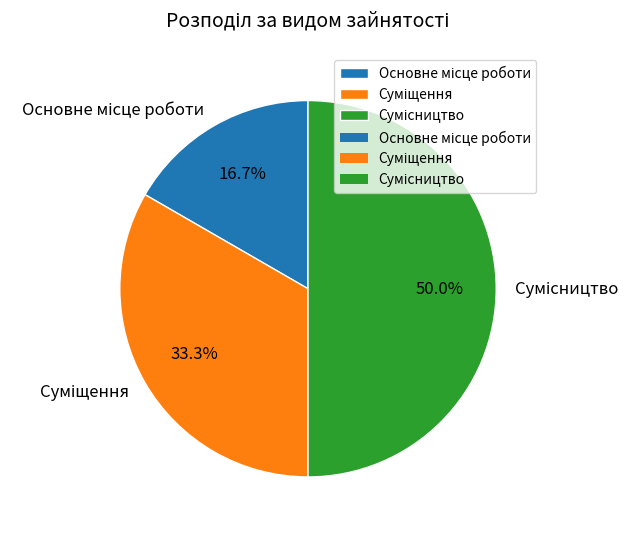

Is it true that Основне місце роботи is 17% of the pie?

True